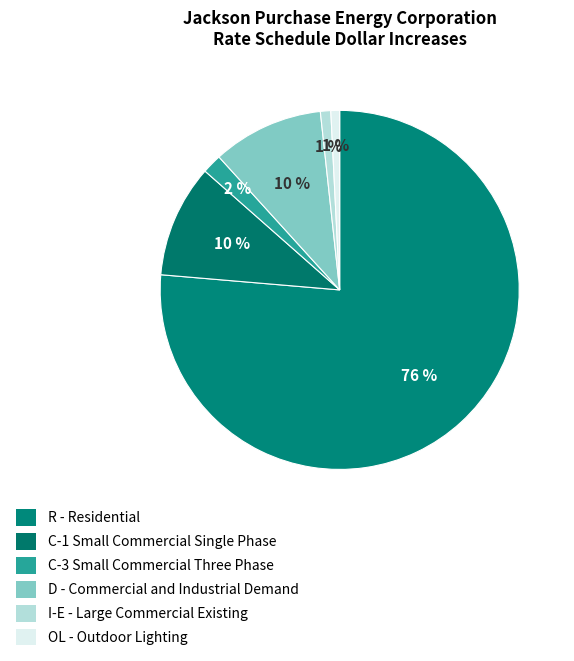

To the nearest percent, what portion does OL - Outdoor Lighting represent?

1%